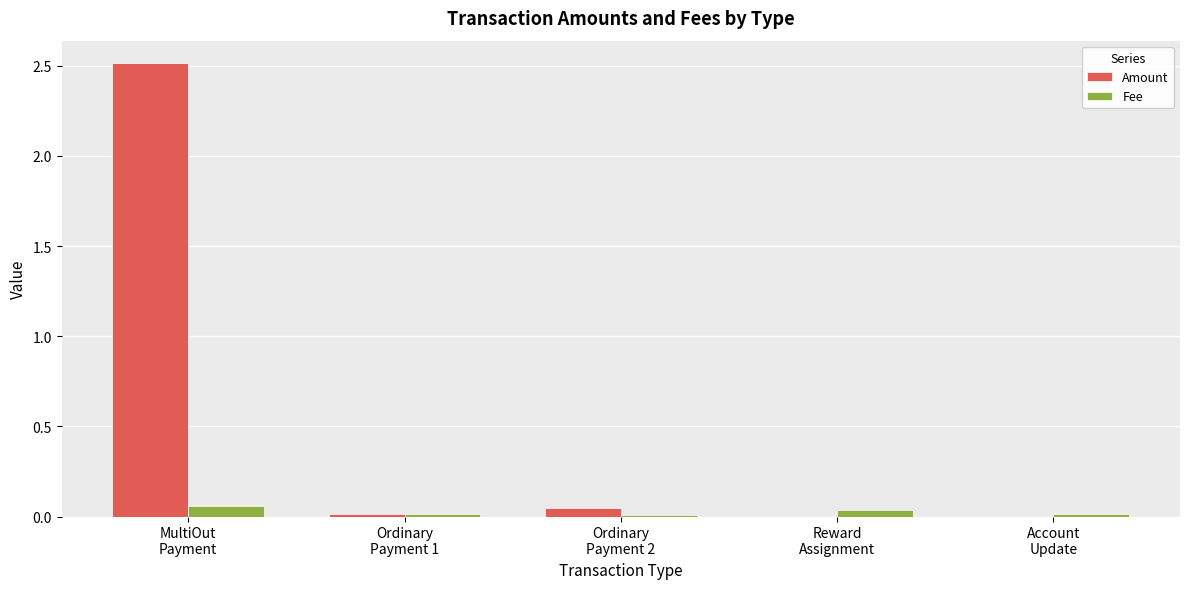

Reading left to right, what are all the values shown in this chart?

Amount: MultiOut
Payment=2.5	Ordinary
Payment 1=0.0	Ordinary
Payment 2=0.1	Reward
Assignment=0.0	Account
Update=0.0
Fee: MultiOut
Payment=0.1	Ordinary
Payment 1=0.0	Ordinary
Payment 2=0.0	Reward
Assignment=0.0	Account
Update=0.0